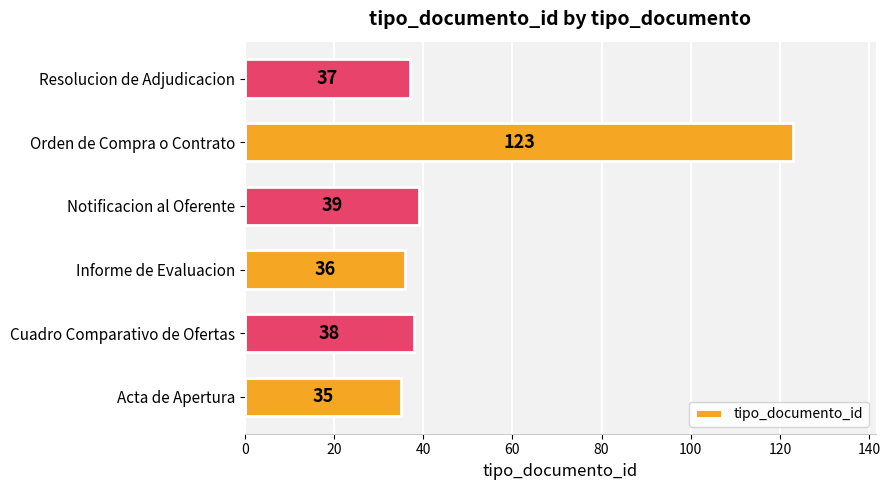

List the labels in order of value, largest first.

Orden de Compra o Contrato, Notificacion al Oferente, Cuadro Comparativo de Ofertas, Resolucion de Adjudicacion, Informe de Evaluacion, Acta de Apertura